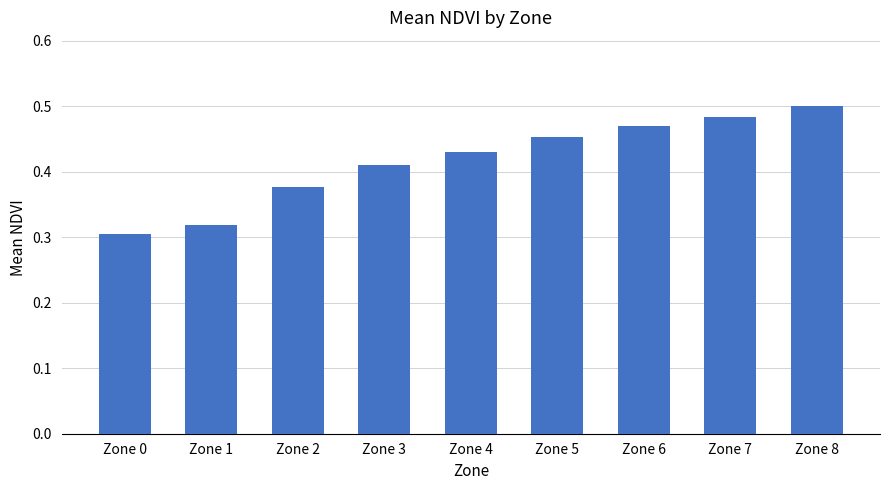

Rank the categories by value from highest to lowest.

Zone 8, Zone 7, Zone 6, Zone 5, Zone 4, Zone 3, Zone 2, Zone 1, Zone 0